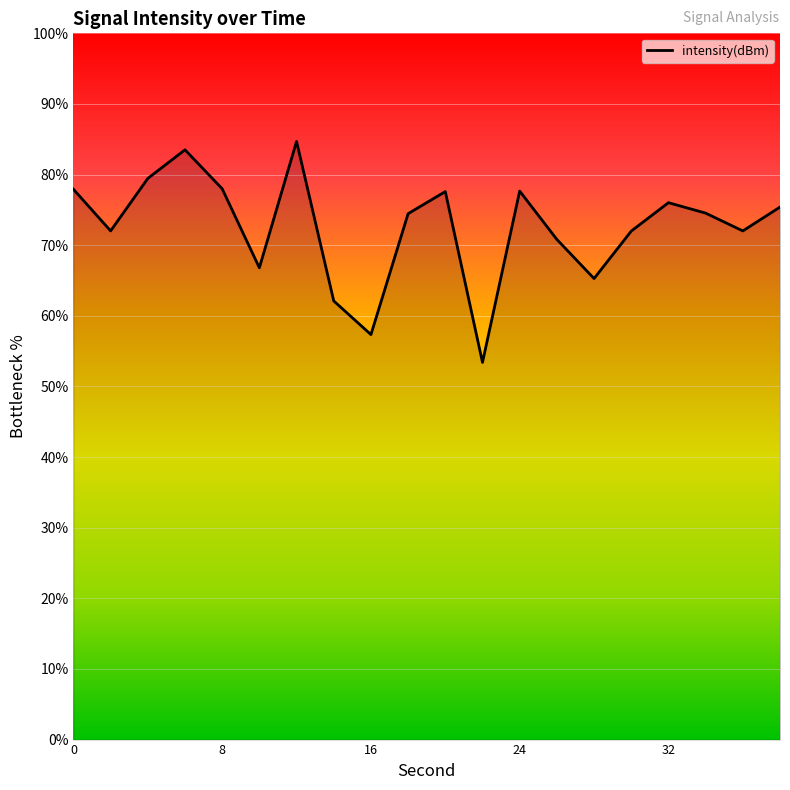

What is the maximum value shown in the chart?

84.7